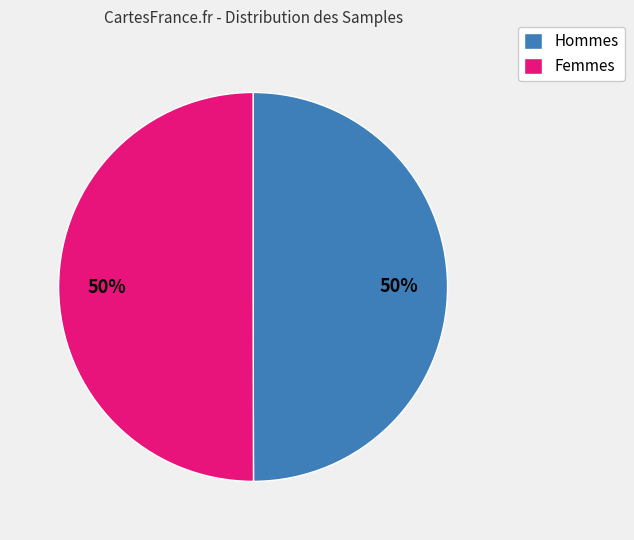

Is it true that Femmes is 50% of the pie?

True